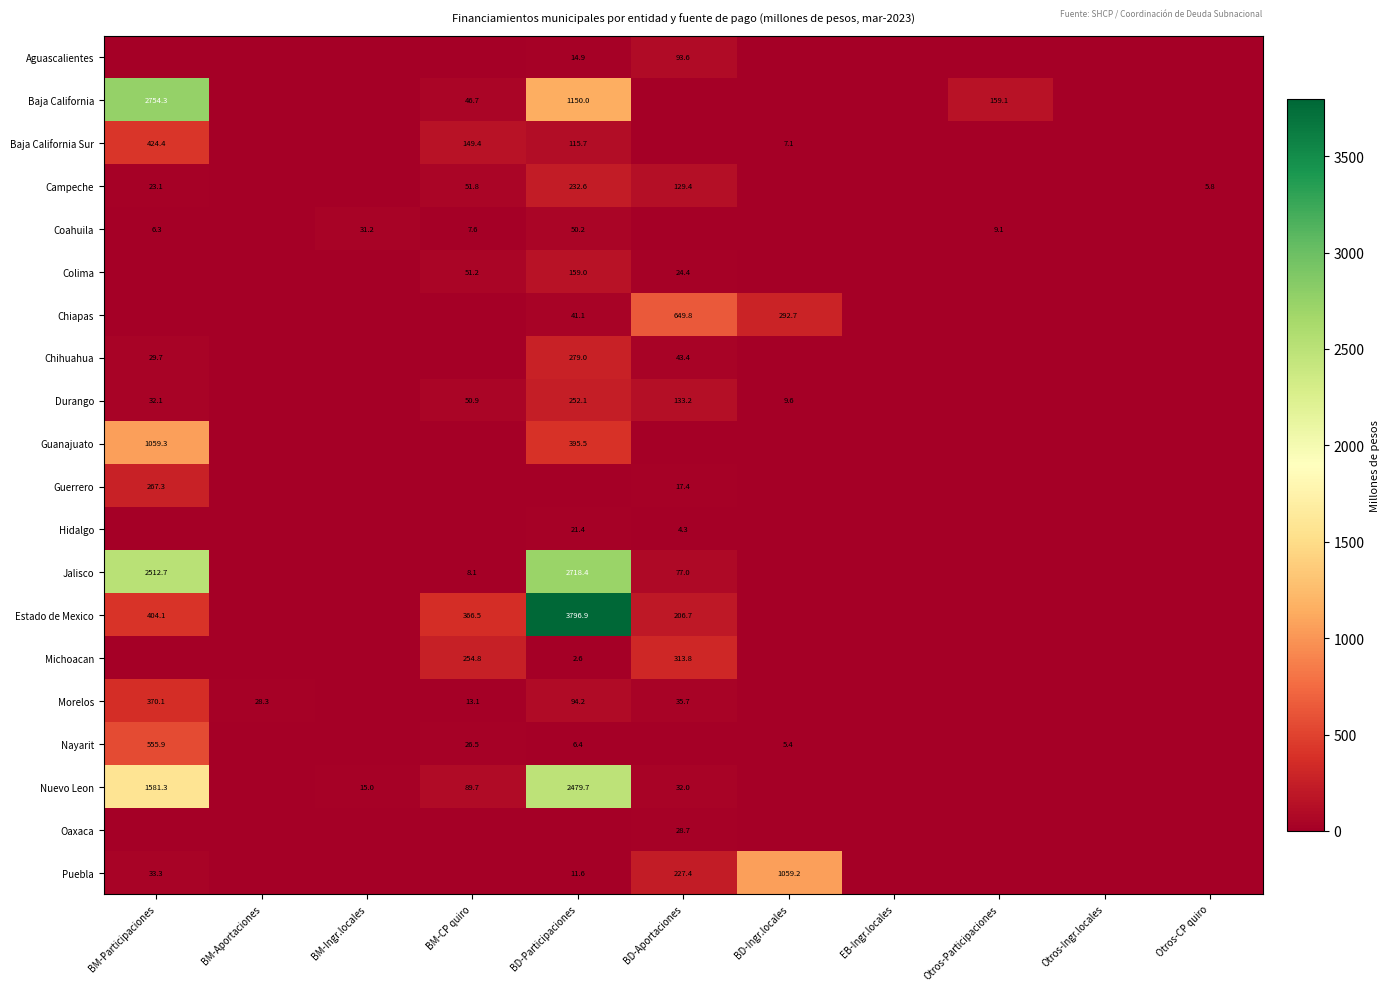

Is it true that Campeche equals 232.6 at BD-Participaciones?

True